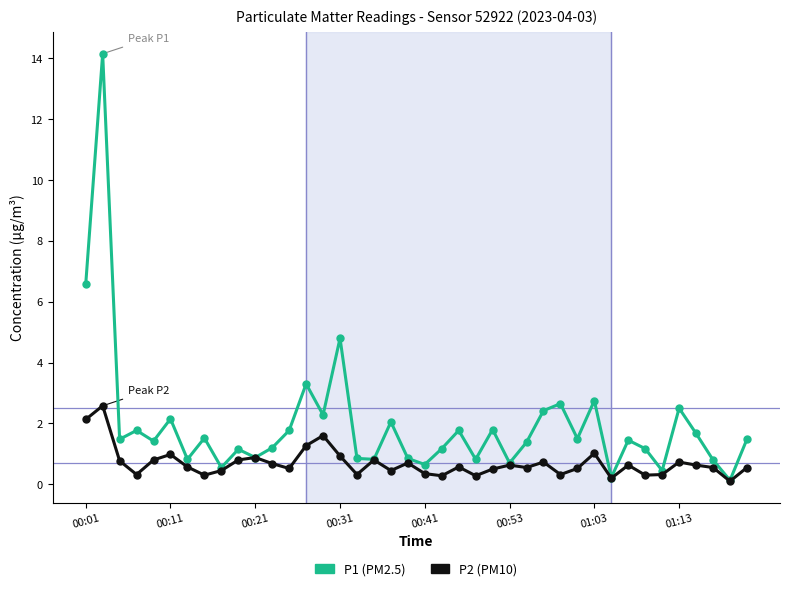

How many lines are shown in the chart?

2